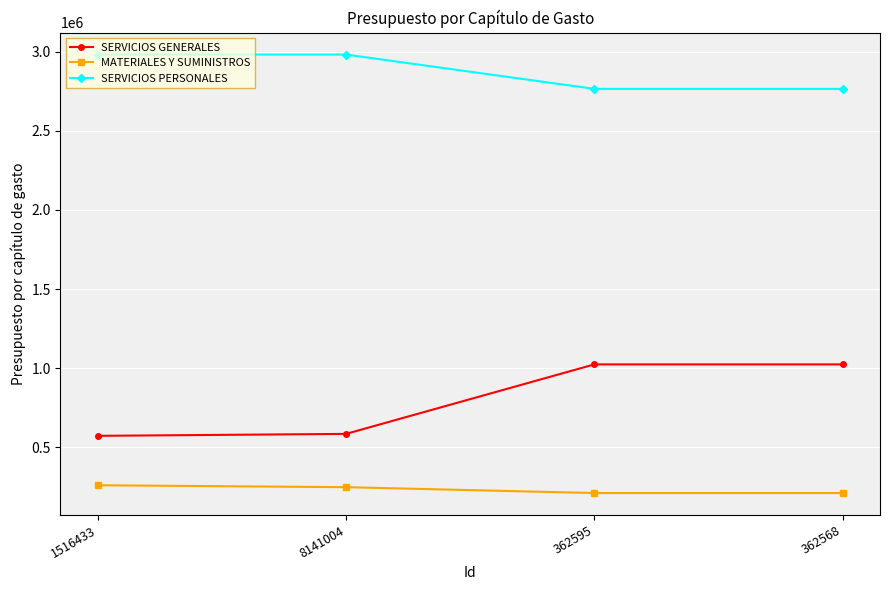

What is the highest value of the SERVICIOS PERSONALES series?

2981152.6